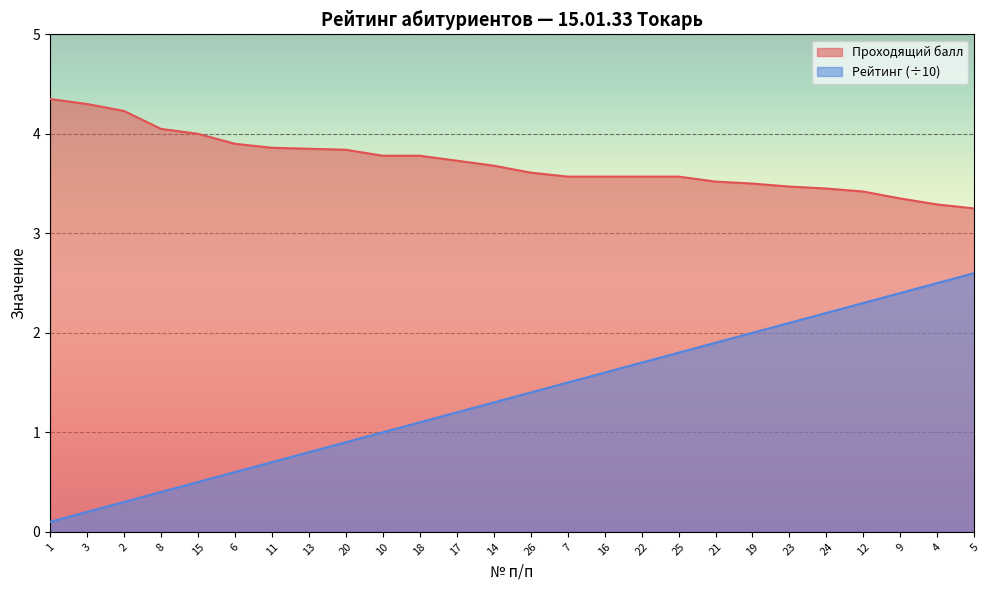

What is the difference between the Рейтинг values at 18 and 1?

1.0